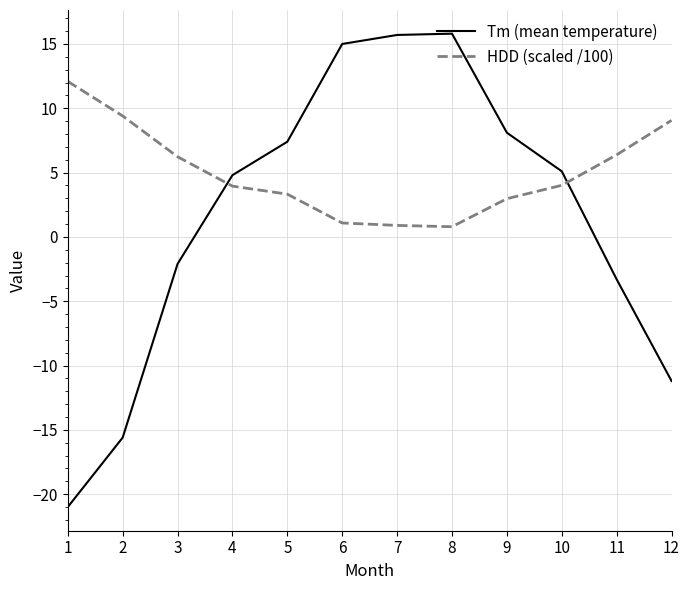

Between which two adjacent categories do HDD (scaled /100) and Tm (mean temperature) first intersect?

3 and 4